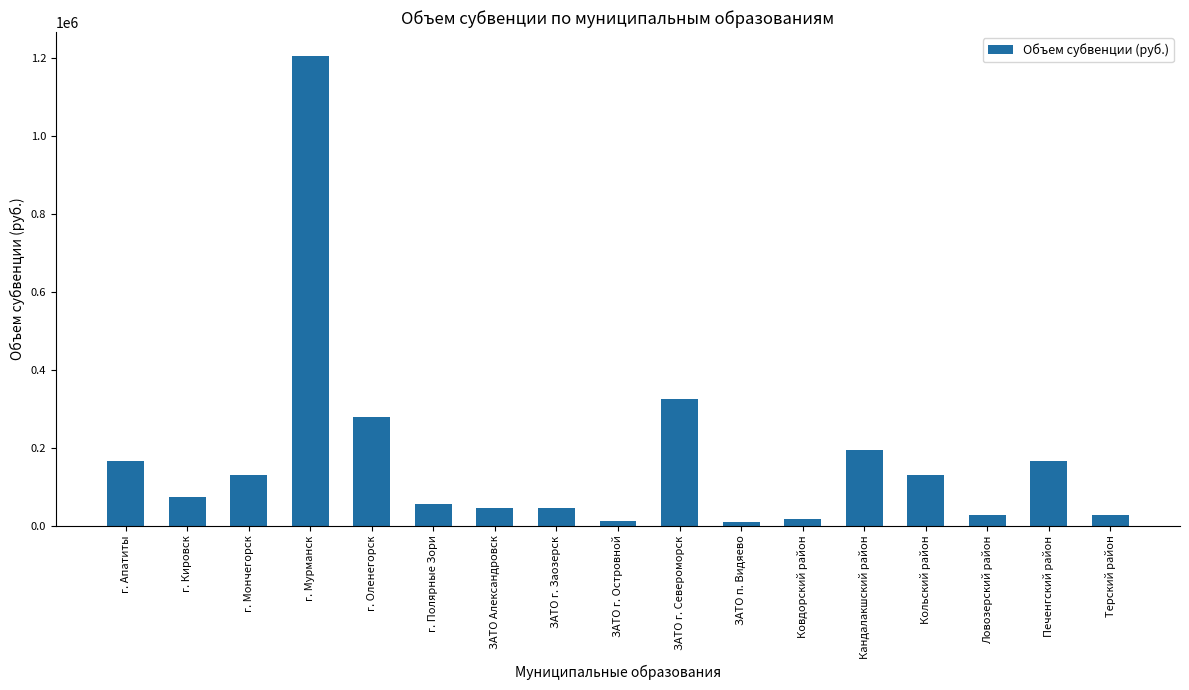

What is the label of the 13th bar from the left?

Кандалакшский район